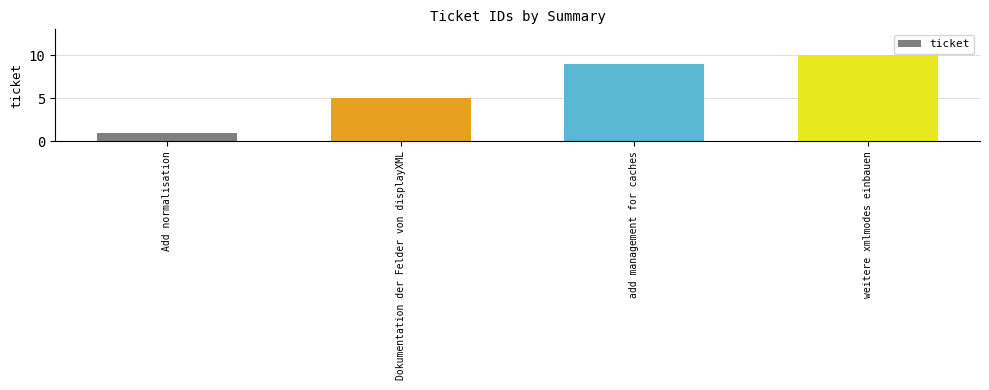

The value at weitere xmlmodes einbauen is 10. True or false?

True